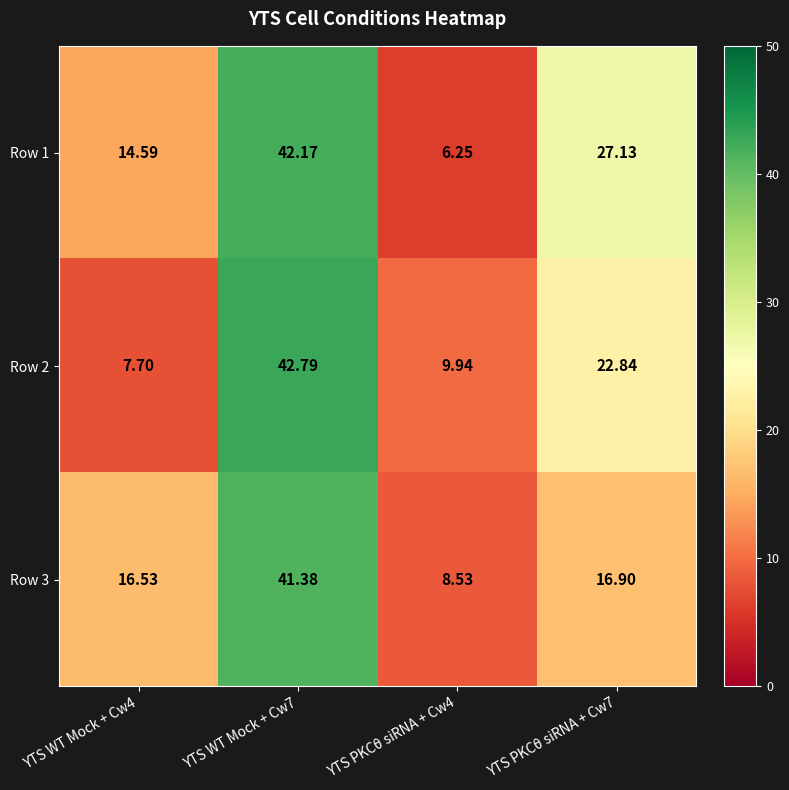

Is the value of Row 2 at YTS PKCθ siRNA + Cw4 greater than the value of Row 3 at YTS WT Mock + Cw7?

No